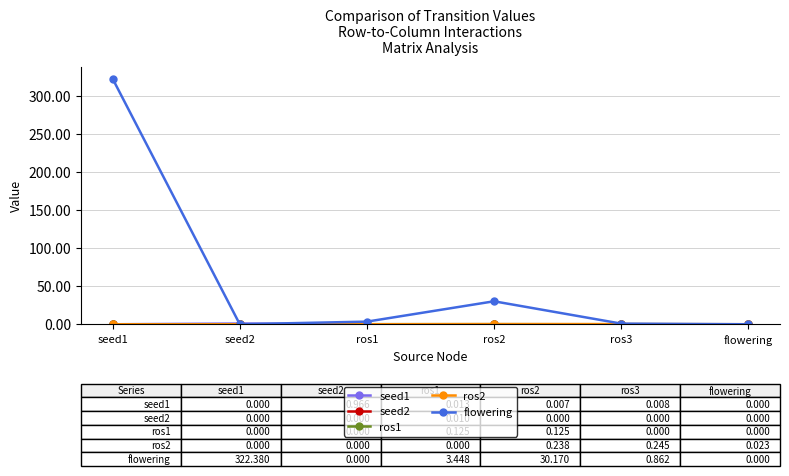

How many lines are shown in the chart?

5